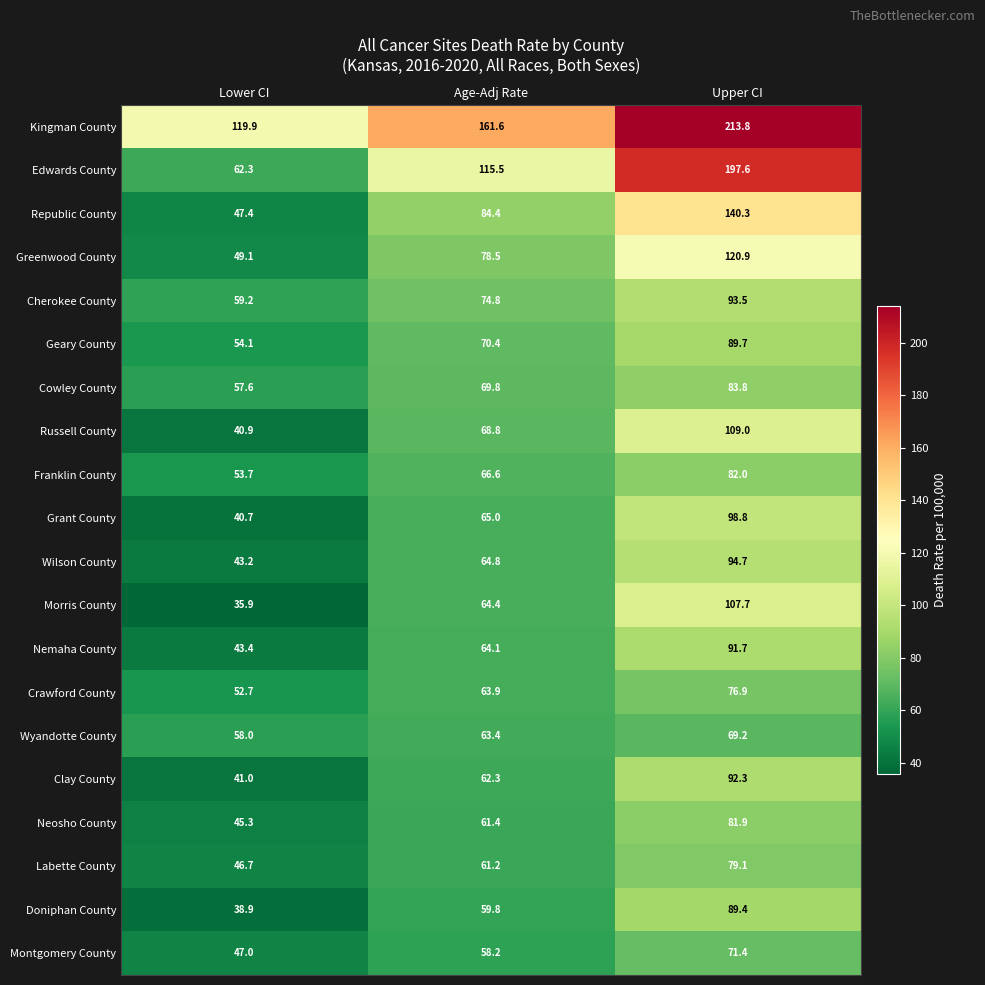

Which series has the largest range (max minus min)?

Edwards County